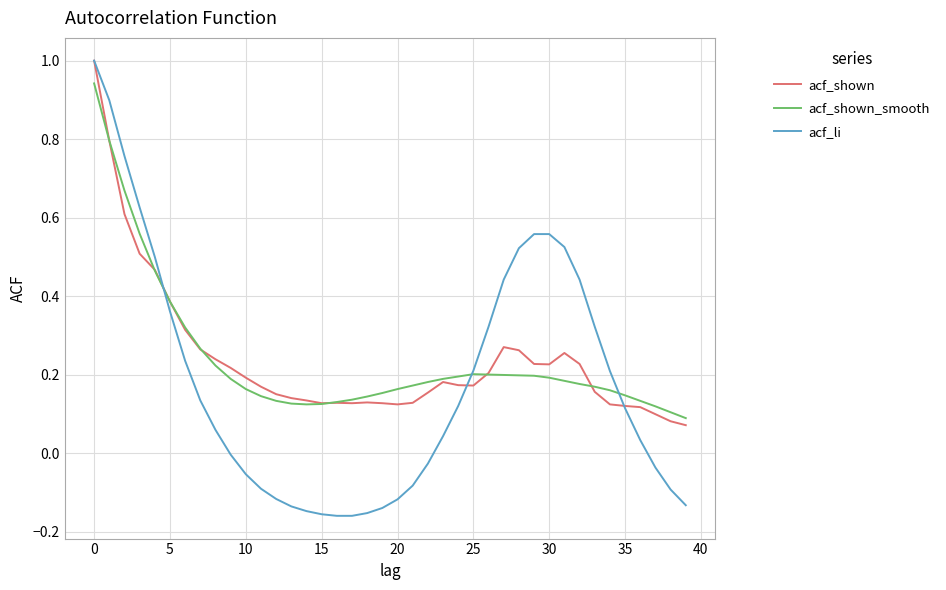

What is the maximum value for acf_li?

1.0